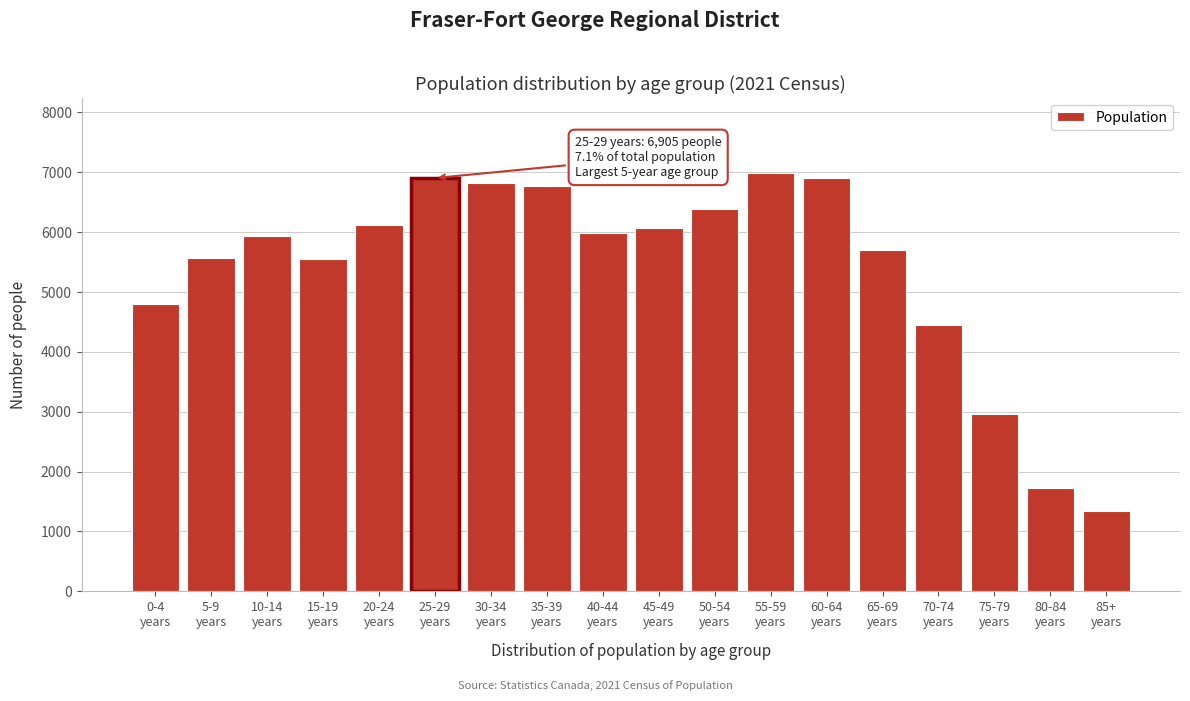

What is the value of the 17th bar from the left?

1725